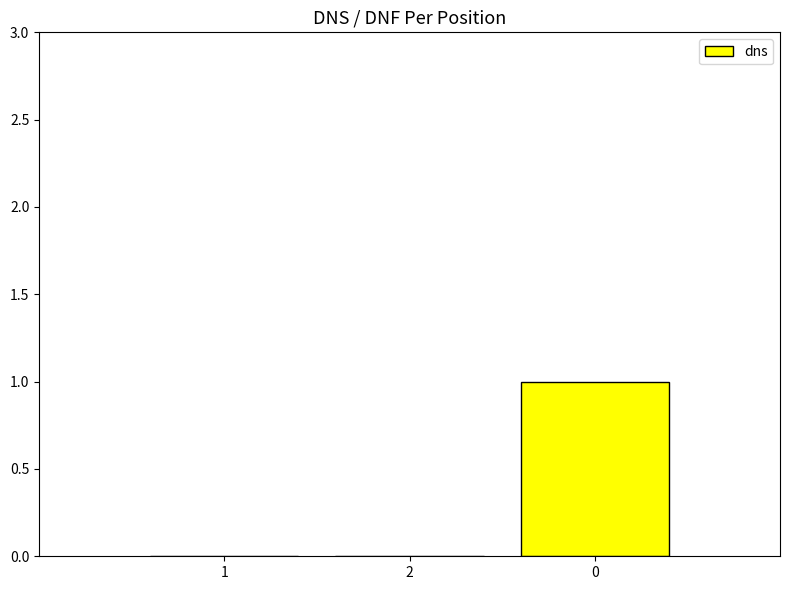

Reading left to right, extract all data points from this chart.

0	0	1